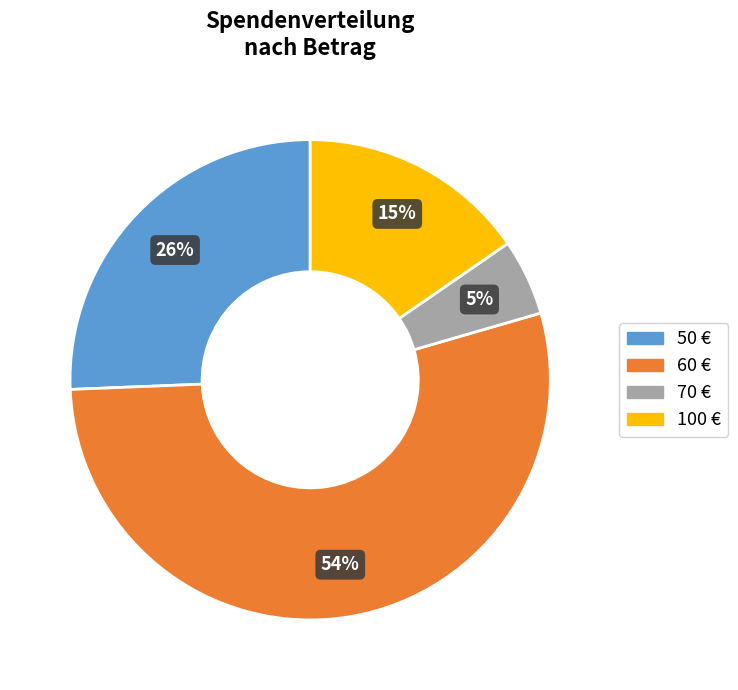

Does any single category account for the majority?

Yes